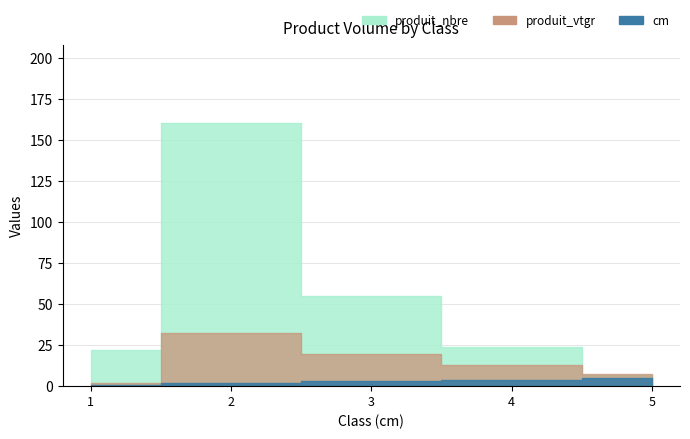

True or false: produit_vtgr has more than 0 interior local peaks.

True